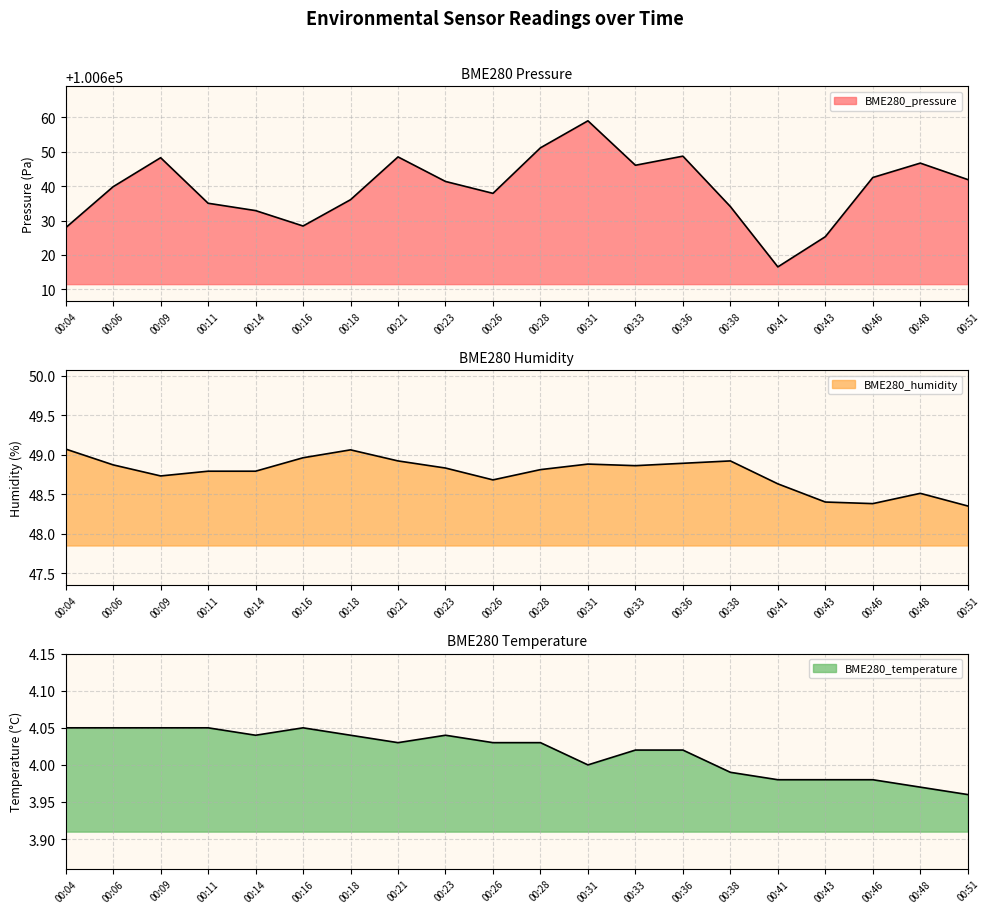

At which label does BME280_pressure first exceed 100641?

00:09